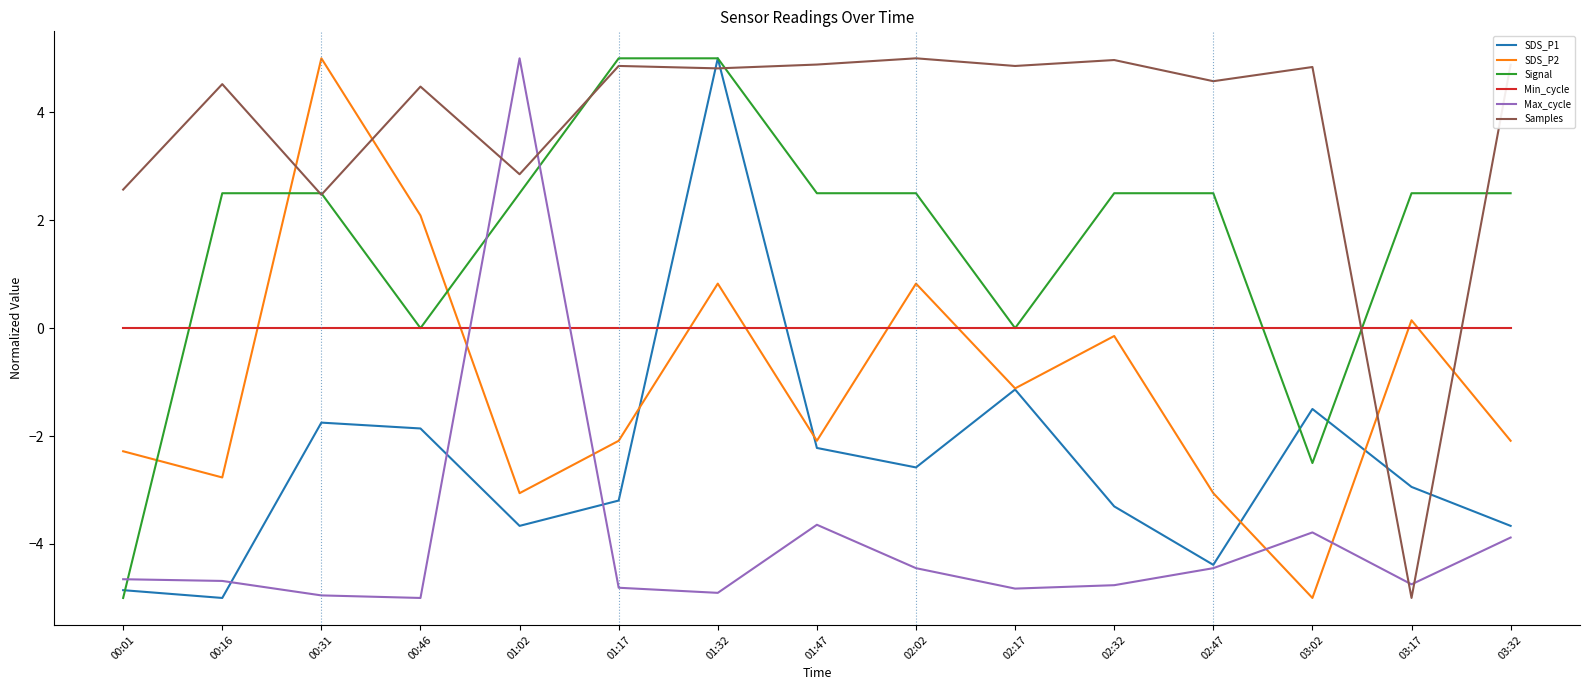

True or false: SDS_P1 and Min_cycle intersect in this chart.

True